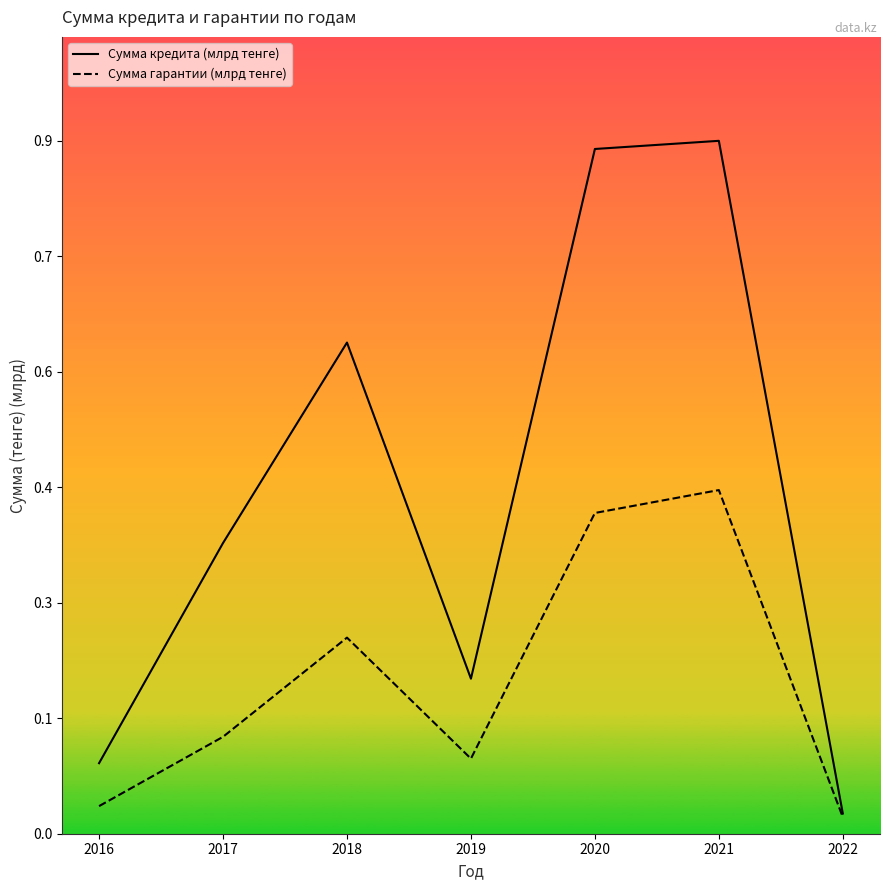

At how many categories does at least one series exceed 0?

7